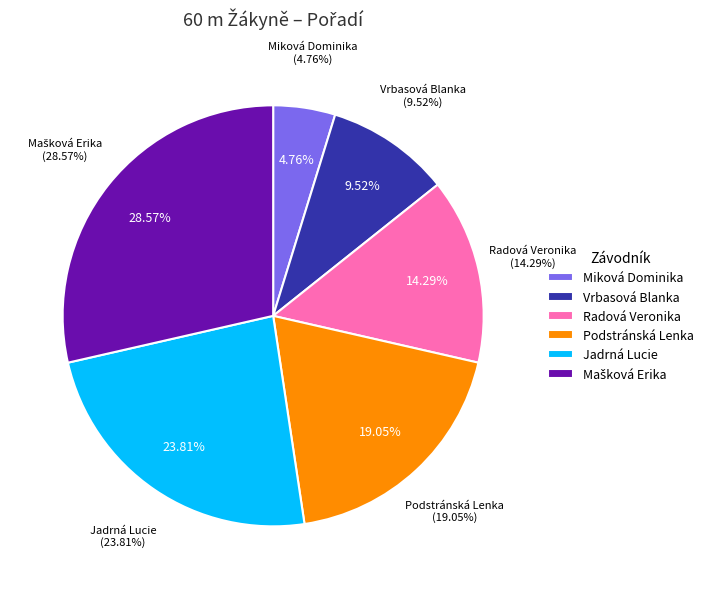

What is the largest slice in the pie chart?

Mašková Erika